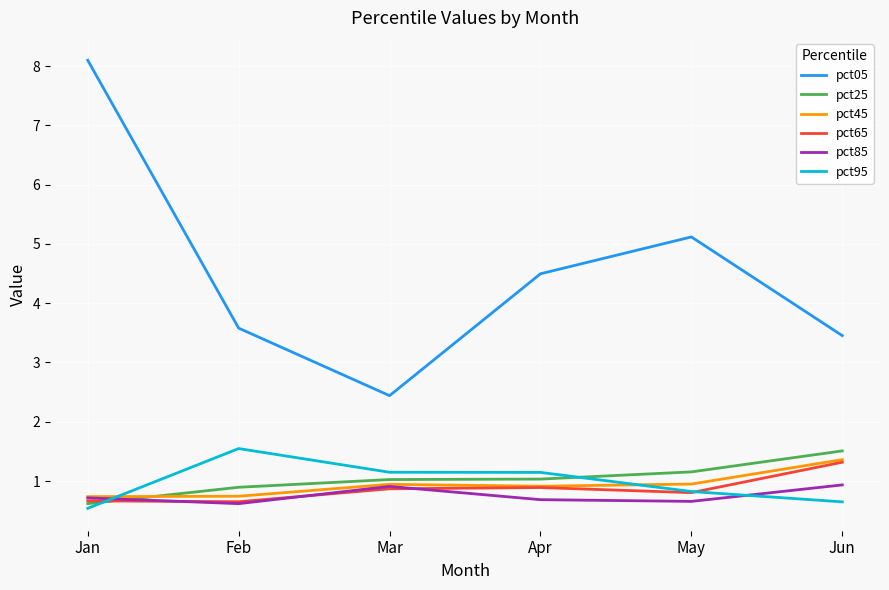

What is the difference between the highest and lowest values at Jun?

2.8